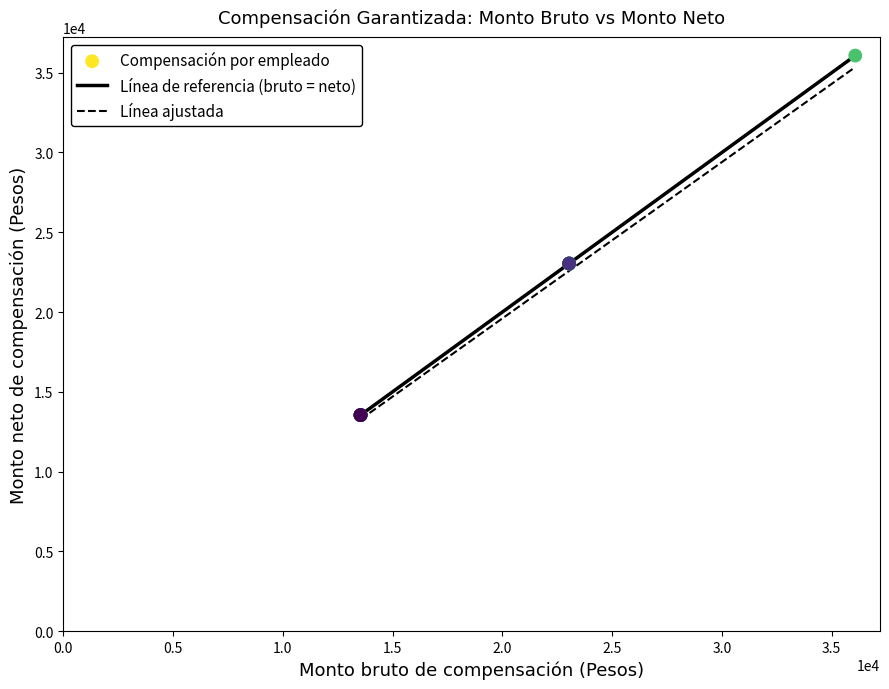

Which series has the largest range (max minus min)?

Línea de referencia (bruto = neto)